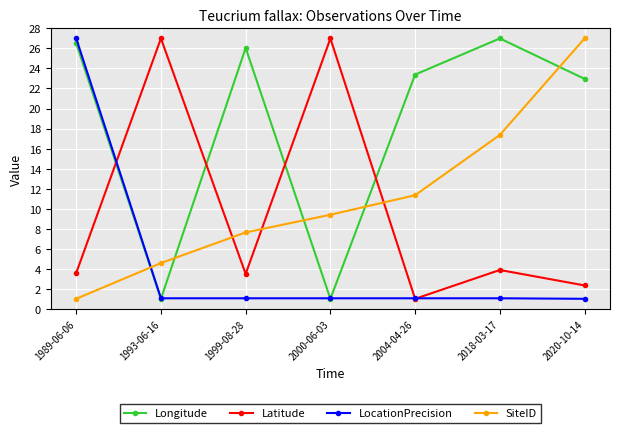

At which label does Latitude first exceed 3?

1989-06-06